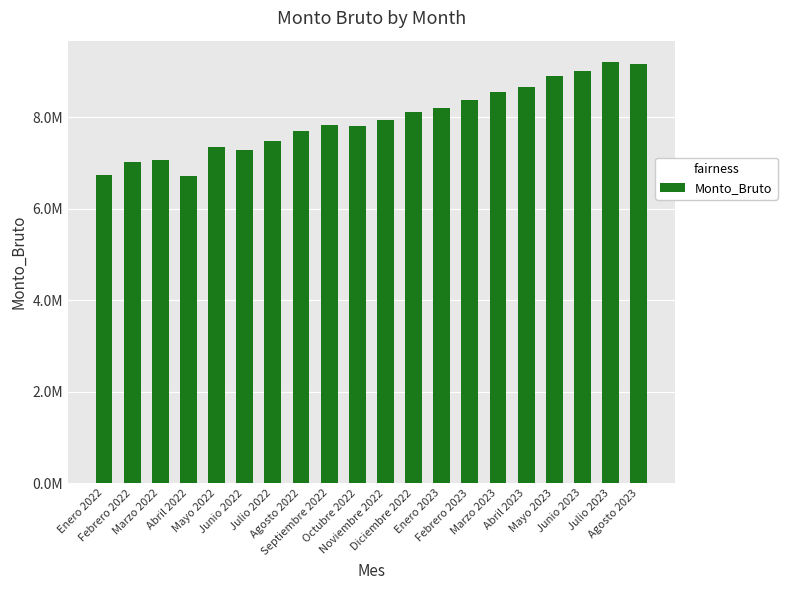

Rank the categories by value from highest to lowest.

Julio 2023, Agosto 2023, Junio 2023, Mayo 2023, Abril 2023, Marzo 2023, Febrero 2023, Enero 2023, Diciembre 2022, Noviembre 2022, Septiembre 2022, Octubre 2022, Agosto 2022, Julio 2022, Mayo 2022, Junio 2022, Marzo 2022, Febrero 2022, Enero 2022, Abril 2022